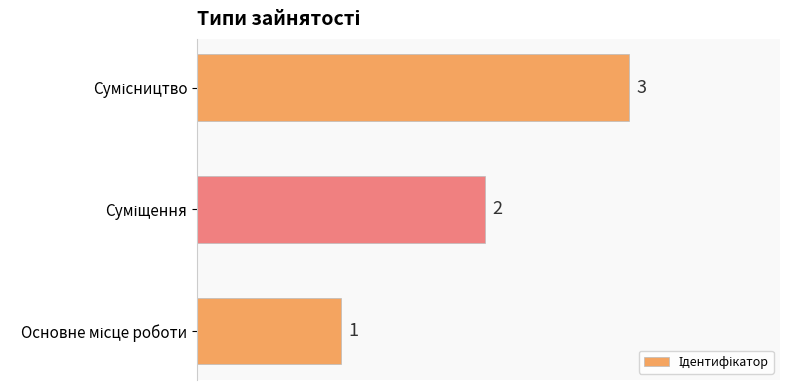

What is the greatest value displayed?

3